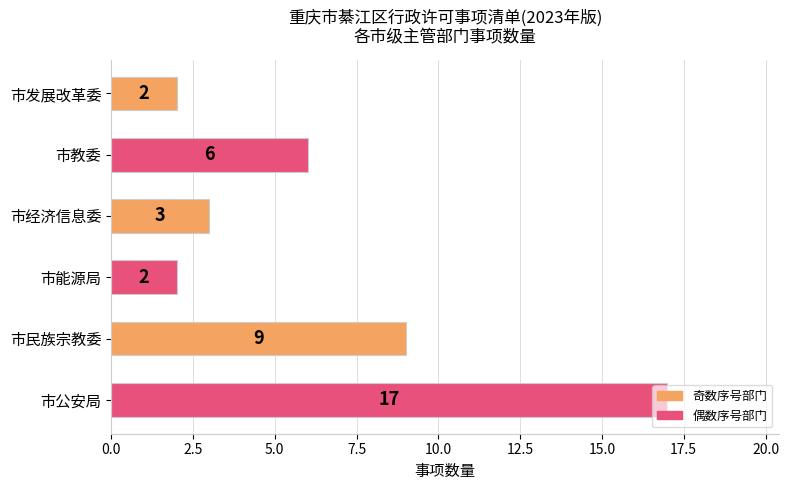

What is the difference between the maximum and minimum values?

15